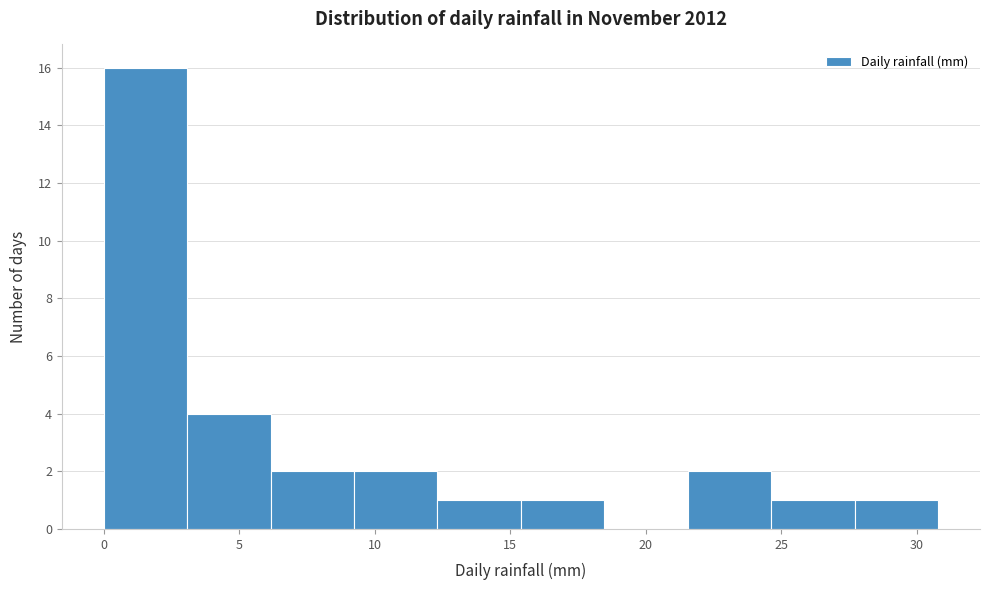

Reading left to right, list every bar in this chart as the range it spans on the x-axis followed by its height. Neither the bar edges nor the heights are printed on the chart, so give them approximately, as read against the axes.

0.0 to 3.0: 16
3.0 to 6.0: 4
6.0 to 9.0: 2
9.0 to 12.5: 2
12.5 to 15.5: 1
15.5 to 18.5: 1
18.5 to 21.5: 0
21.5 to 24.5: 2
24.5 to 27.5: 1
27.5 to 31.0: 1